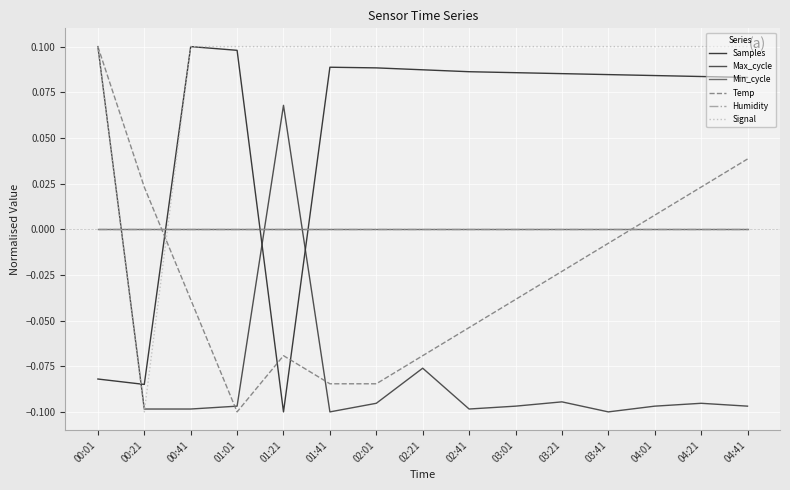

What position from the right is 02:41?

7